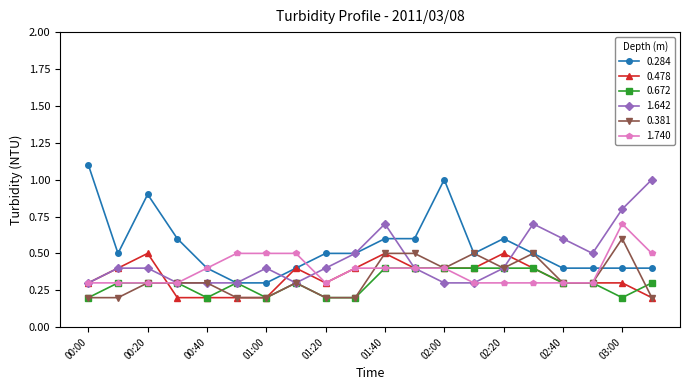

What is the lowest value of the 0.672 series?

0.2